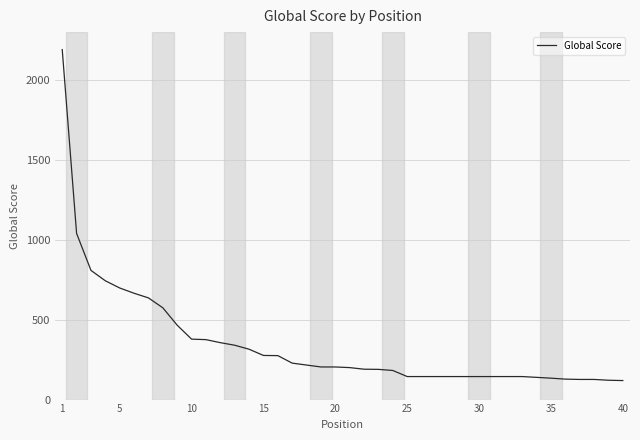

Count the number of data series in this chart.

1